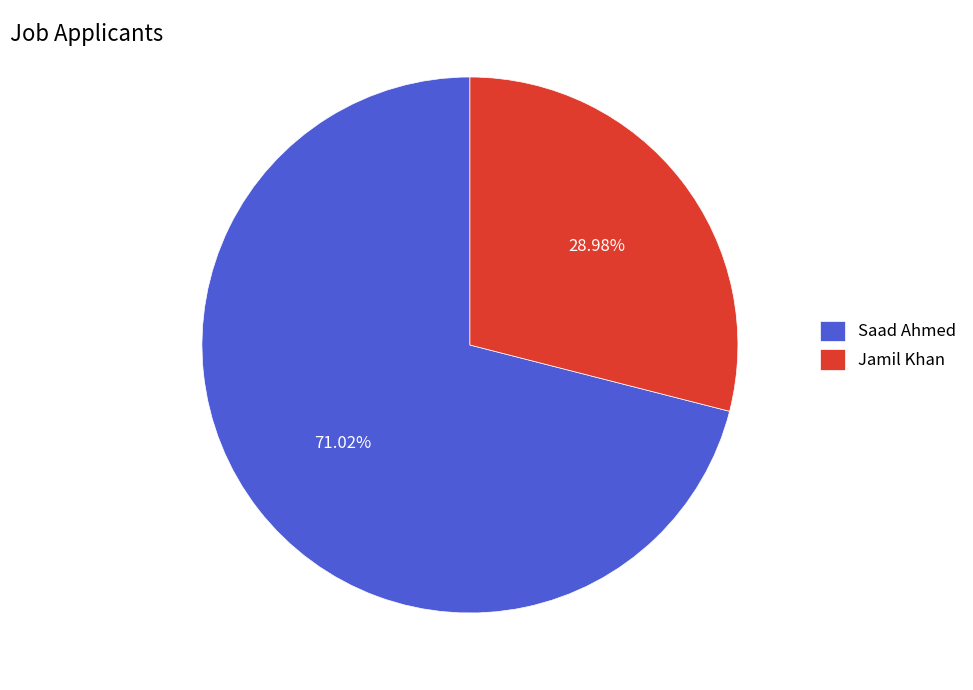

What is the ratio of the value at Saad Ahmed to the value at Jamil Khan?

2.5